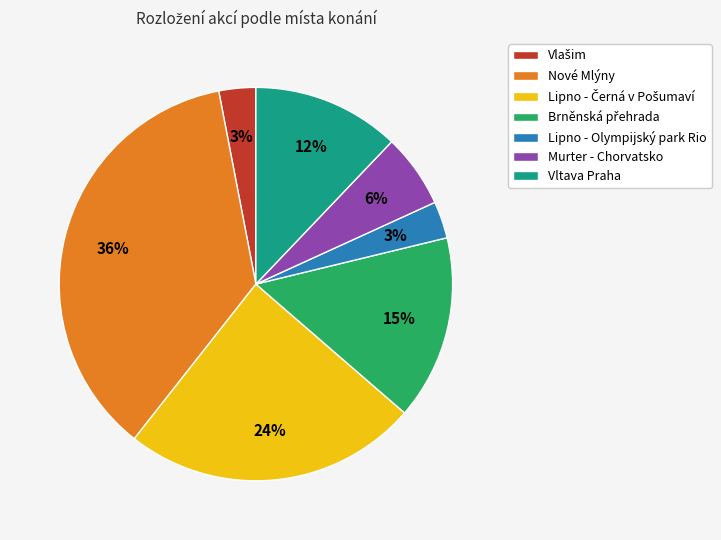

Which category has the biggest portion of the pie?

Nové Mlýny